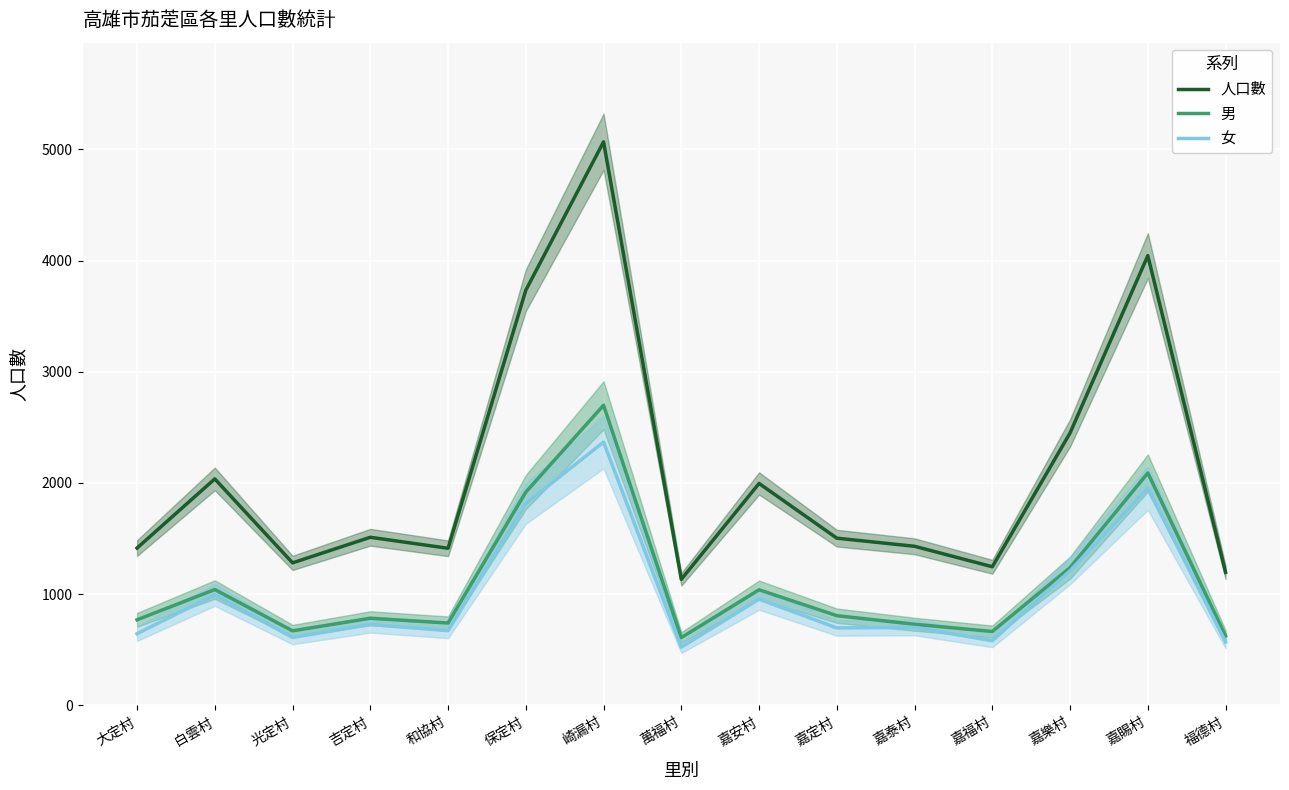

Reading left to right, transcribe all the data shown in this chart.

人口數: 大定村=1415	白雲村=2037	光定村=1282	吉定村=1512	和協村=1413	保定村=3733	崎漏村=5067	萬福村=1134	嘉安村=1996	嘉定村=1504	嘉泰村=1431	嘉福村=1247	嘉樂村=2450	嘉賜村=4044	福德村=1197
男: 大定村=770	白雲村=1042	光定村=671	吉定村=784	和協村=741	保定村=1918	崎漏村=2699	萬福村=610	嘉安村=1040	嘉定村=807	嘉泰村=730	嘉福村=665	嘉樂村=1239	嘉賜村=2090	福德村=626
女: 大定村=645	白雲村=995	光定村=611	吉定村=728	和協村=672	保定村=1815	崎漏村=2368	萬福村=524	嘉安村=956	嘉定村=697	嘉泰村=701	嘉福村=582	嘉樂村=1211	嘉賜村=1954	福德村=571